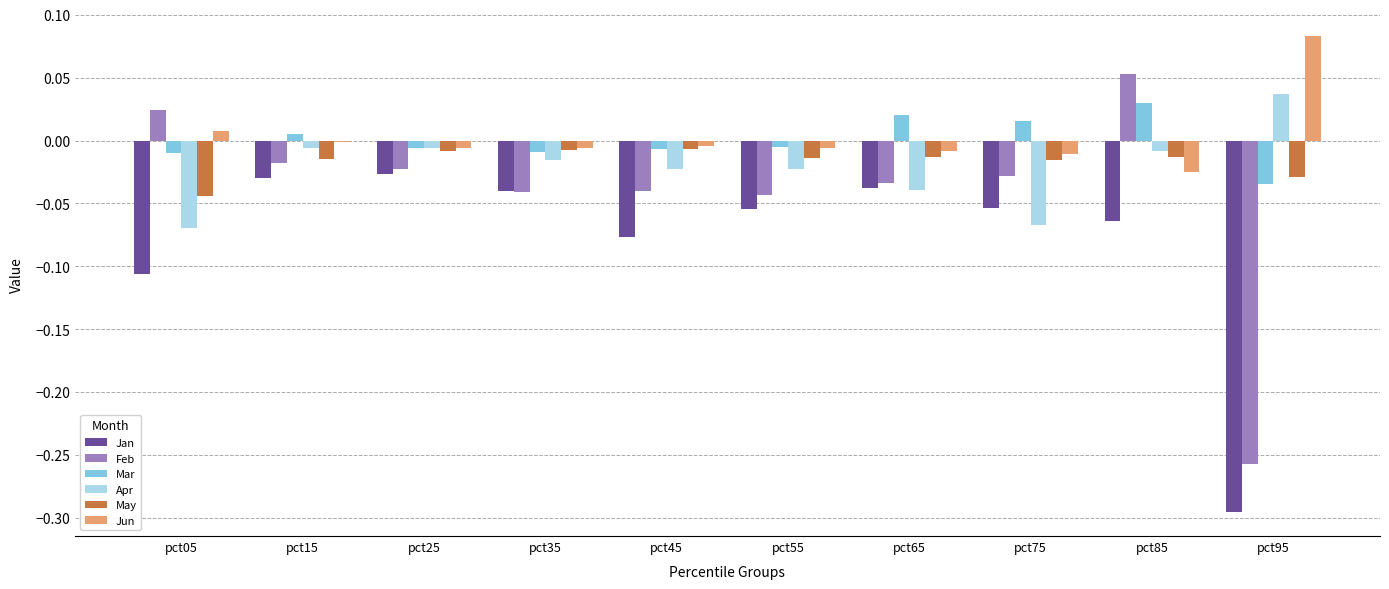

The Apr series shows -0.0 at pct25. True or false?

True